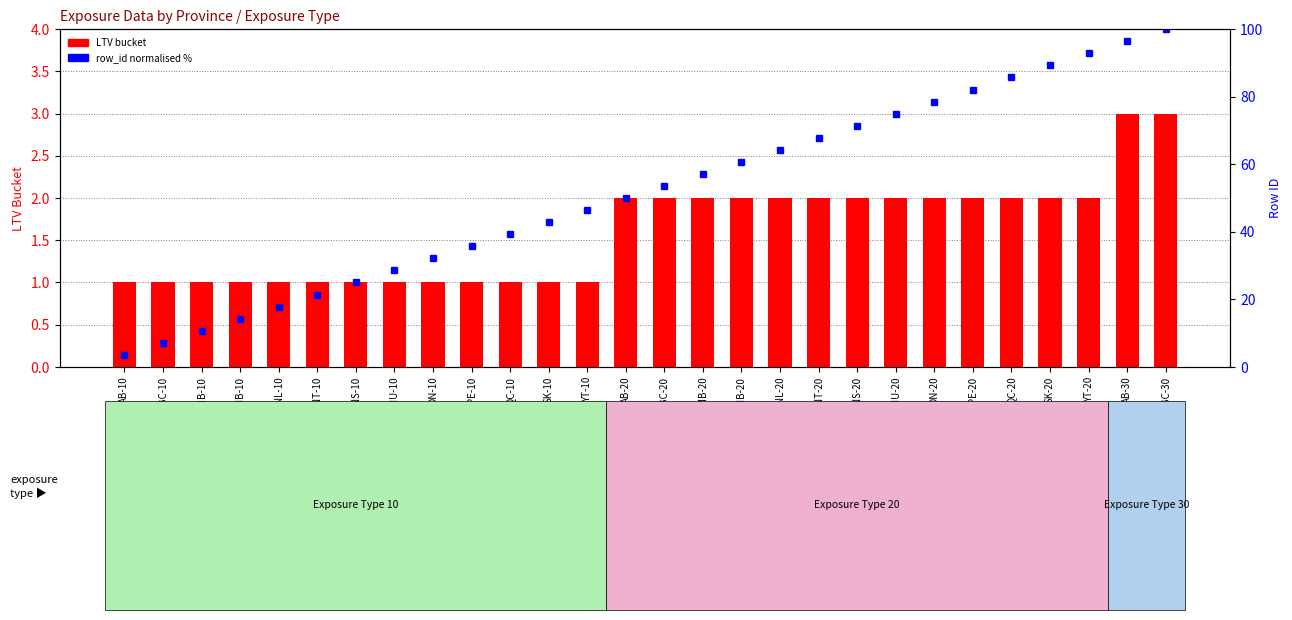

What is the difference between the second highest and minimum values in the LTV bucket series?

2.0